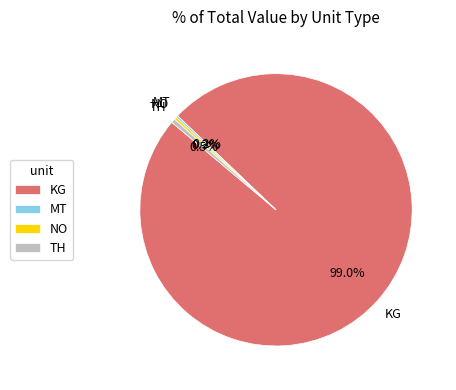

To the nearest percent, what percentage of the pie is NO?

0%